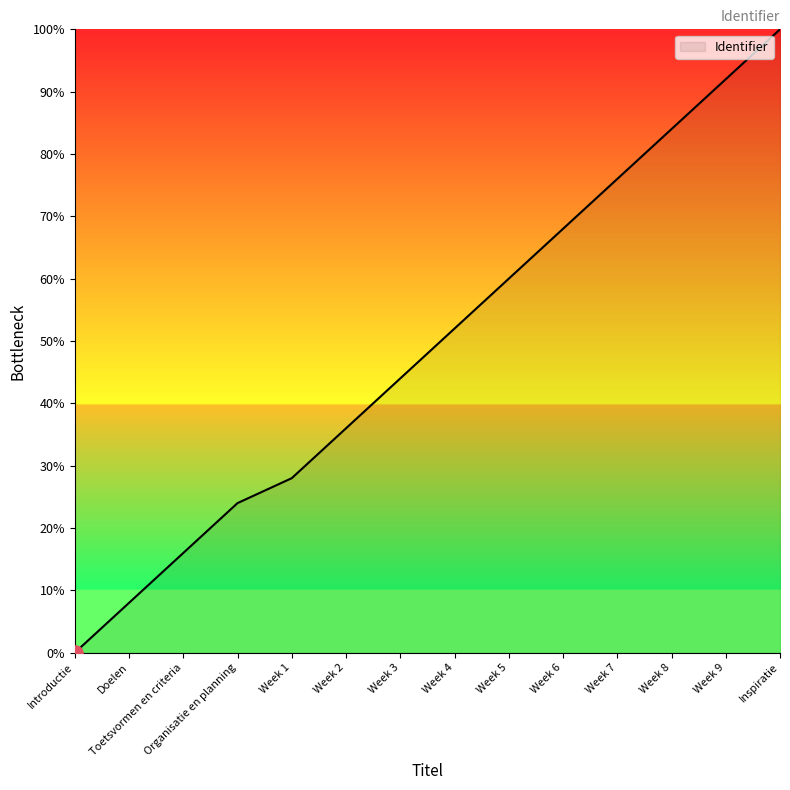

What is the change in value from Toetsvormen en criteria to Week 1?

+12.0